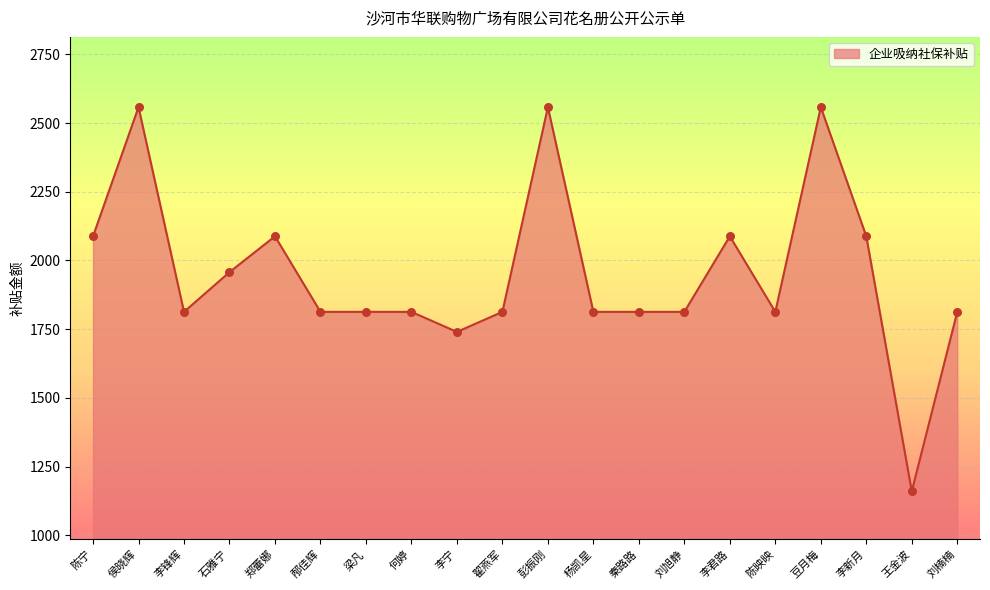

Between 何婷 and 豆月梅, which is larger?

豆月梅